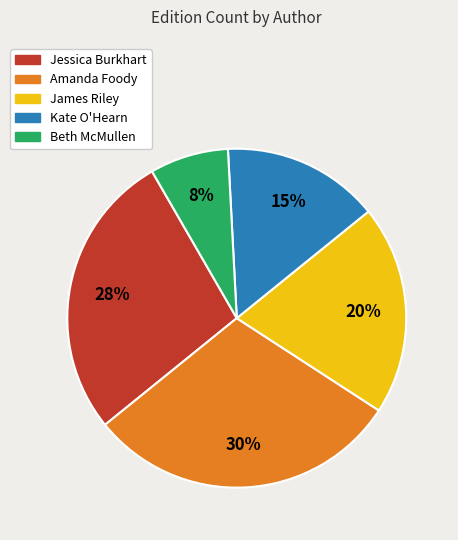

Is there any slice that represents more than half of the pie?

No